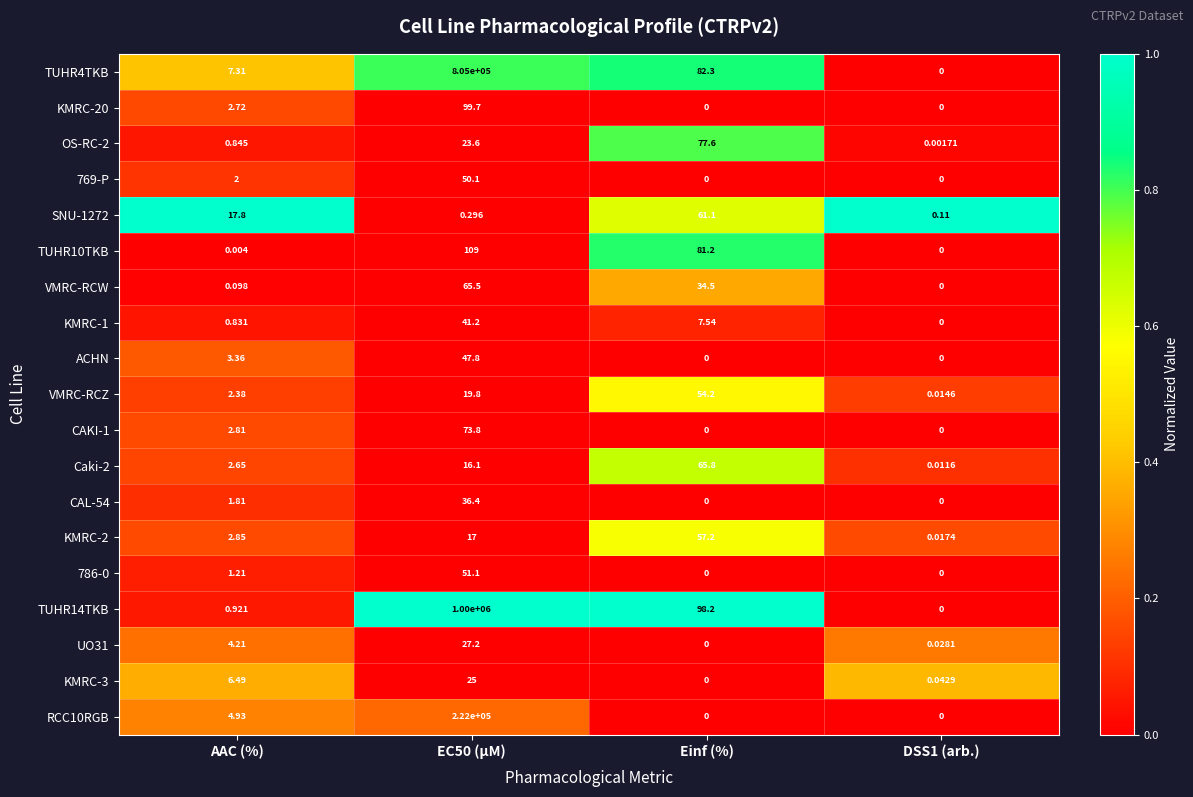

Is the value of KMRC-1 at DSS1 (arb.) greater than the value of CAL-54 at EC50 (µM)?

No